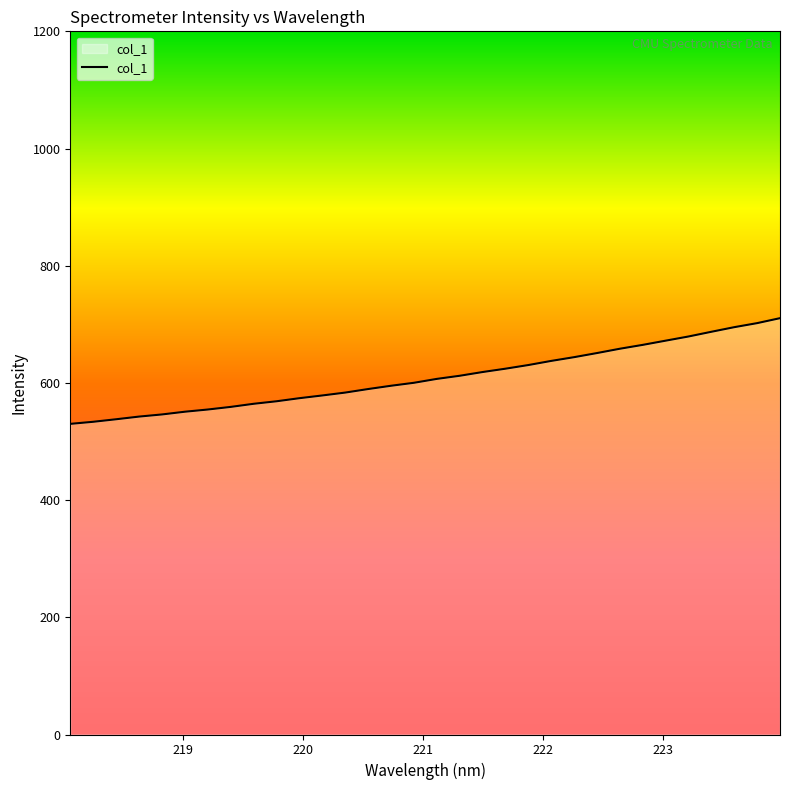

What is the difference between the maximum and second lowest values?

176.8